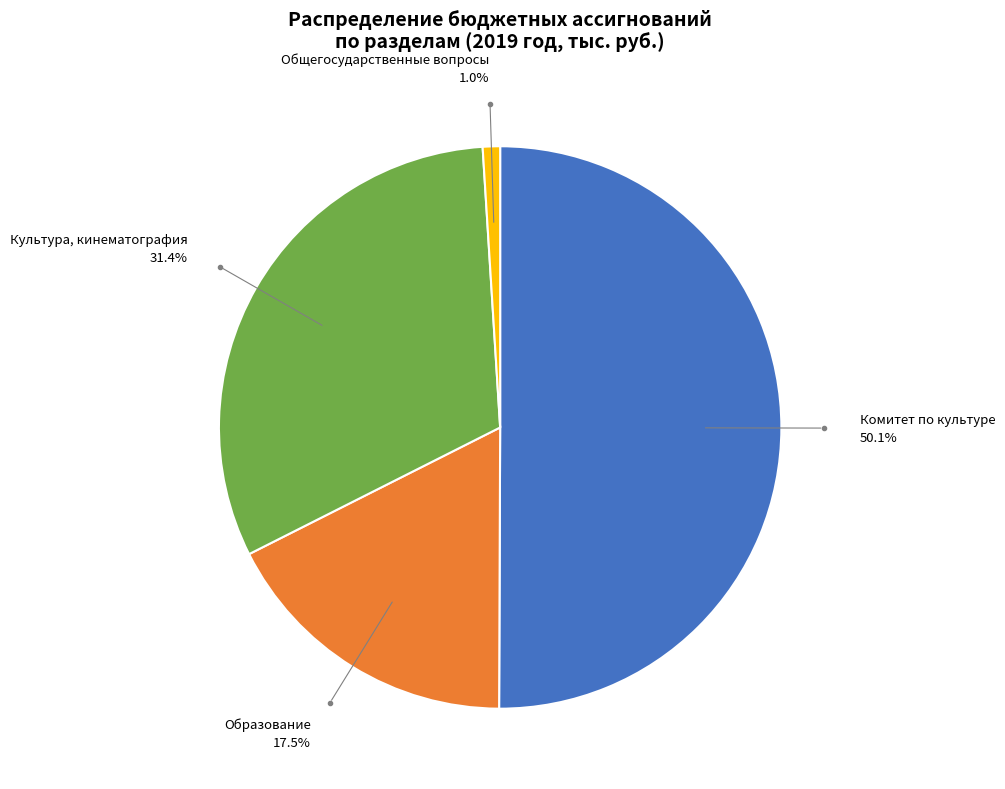

What is the ratio of the value at Образование to the value at Комитет по культуре?

0.3